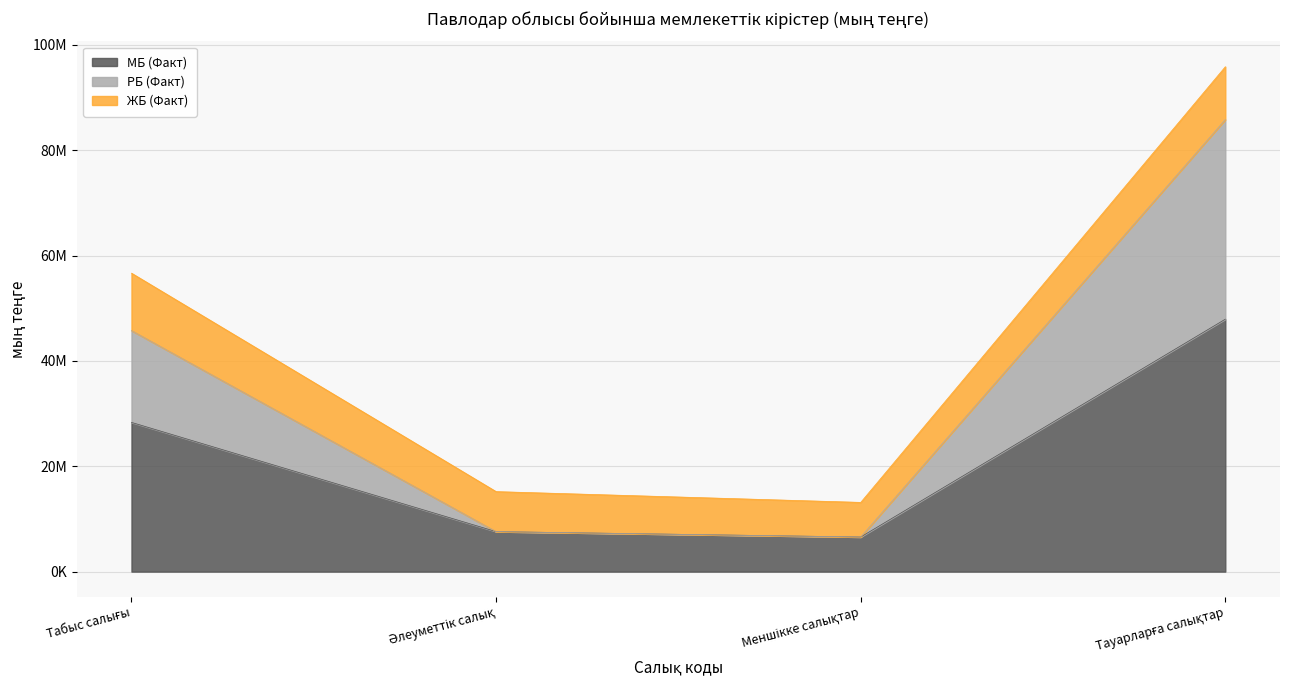

True or false: РБ (Факт) has more than 0 interior local peaks.

False